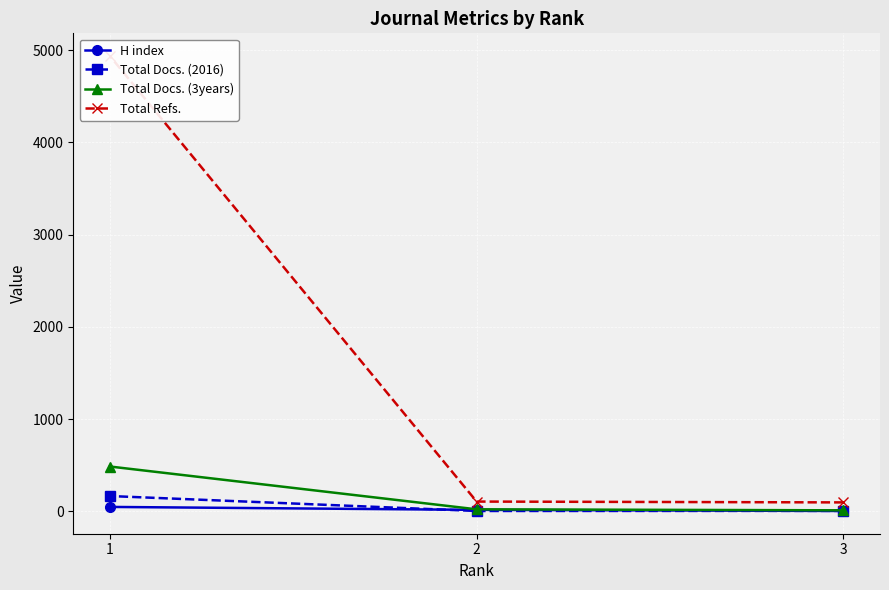

At how many categories does at least one series exceed 3646?

1